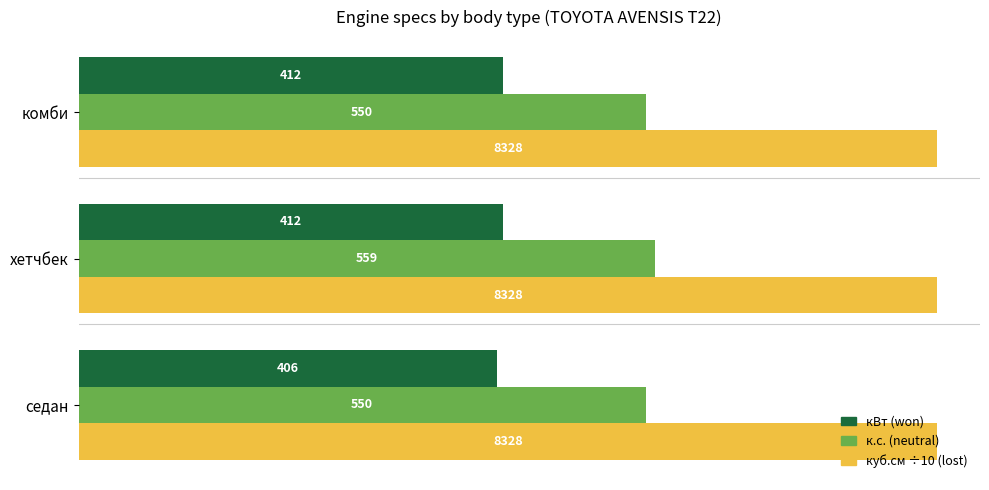

What is the maximum value shown in the chart?

832.8